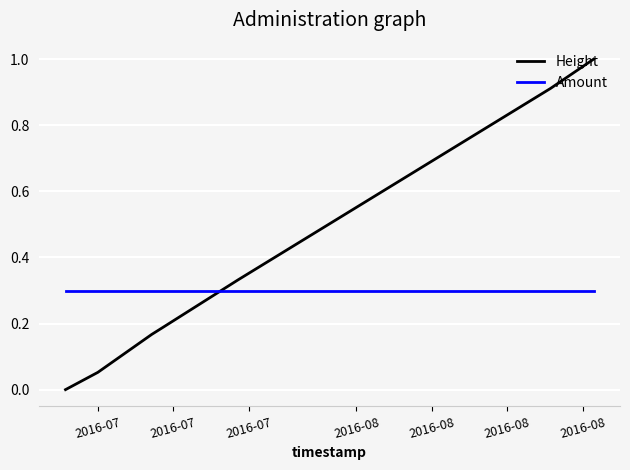

How many intersections are there between Height and Amount?

1